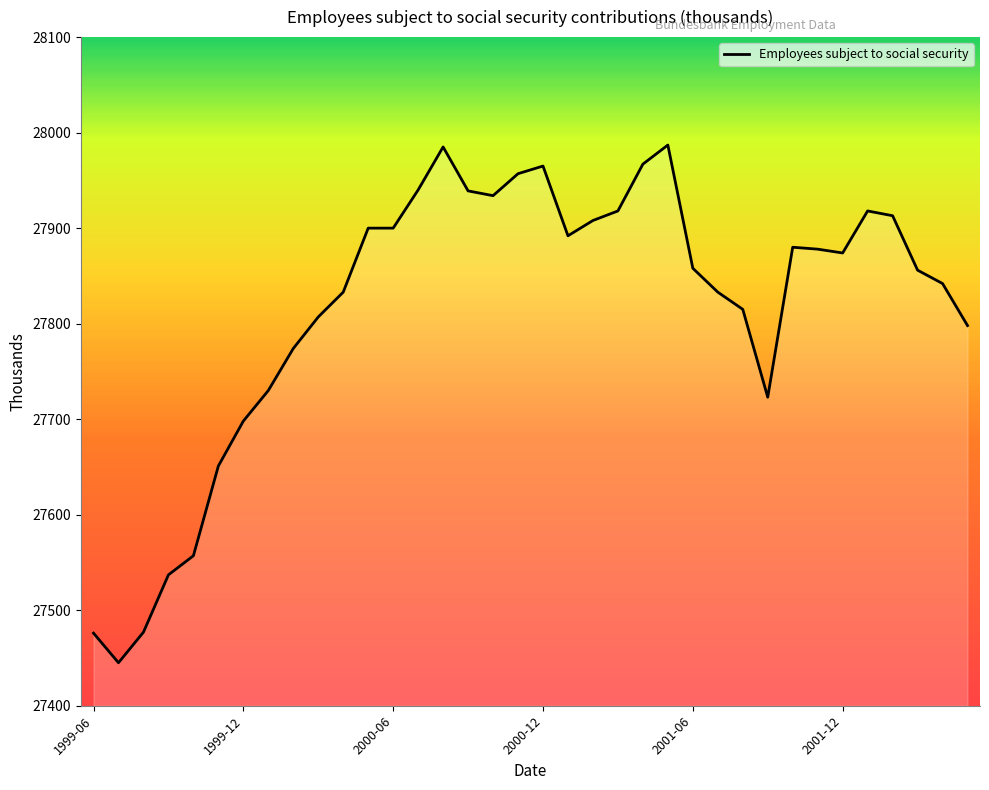

What is the maximum value shown in the chart?

27987